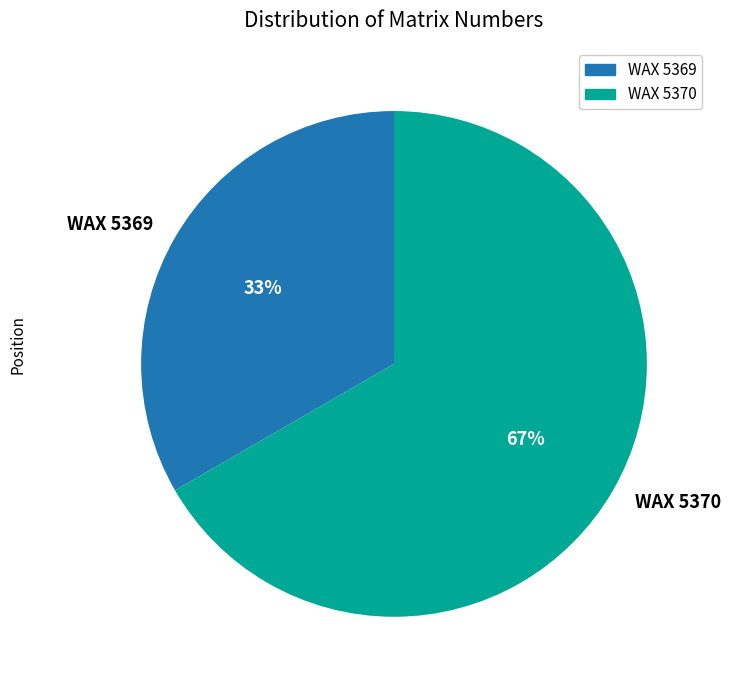

Do WAX 5370 and WAX 5369 together represent more than half of the pie?

Yes